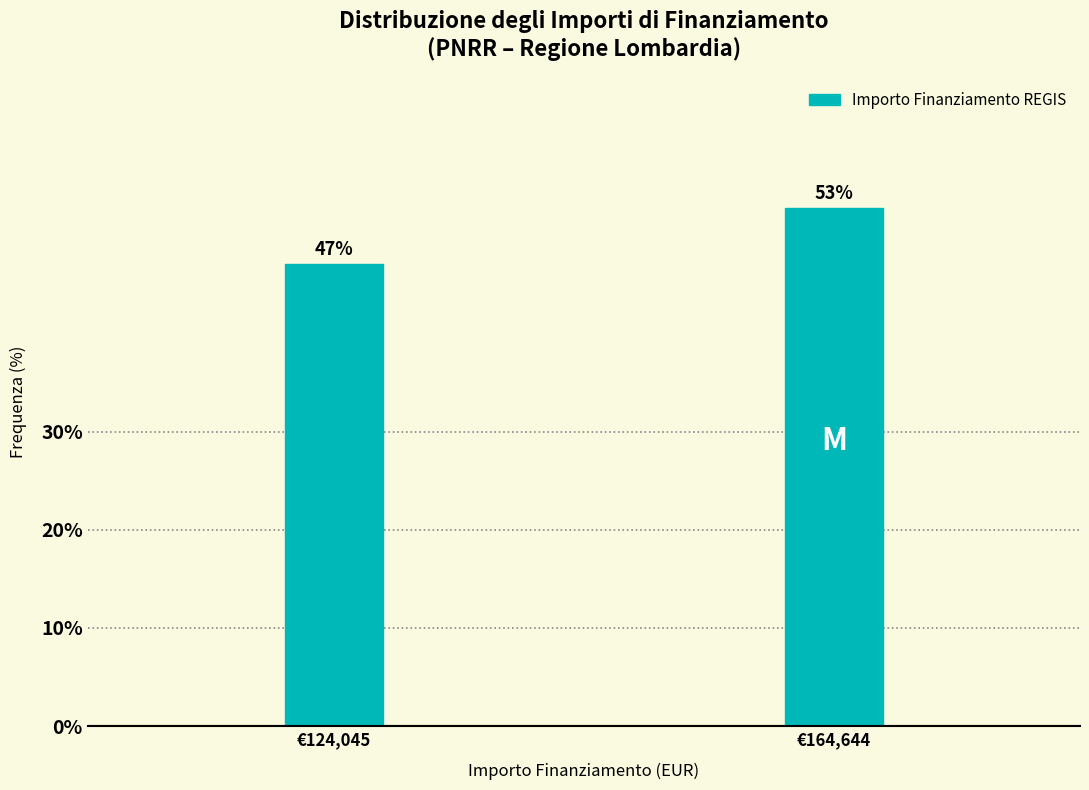

Which label corresponds to the largest value in the chart?

€164,644